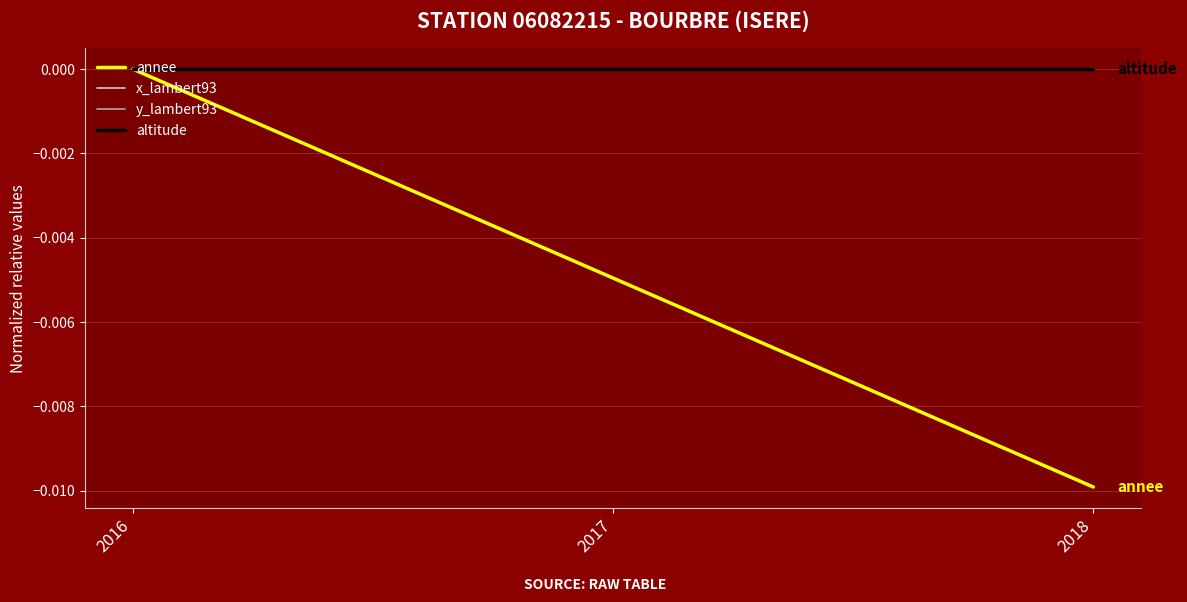

Rank the categories by y_lambert93 value from lowest to highest.

2016, 2017, 2018